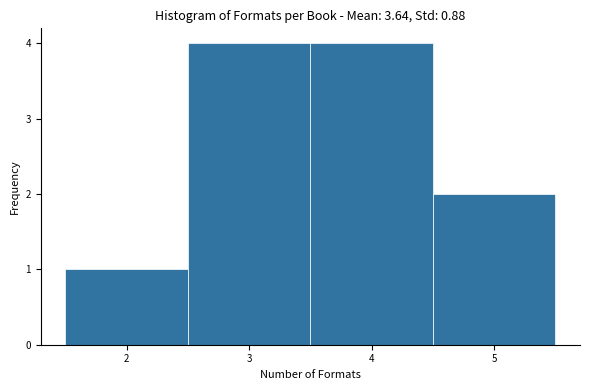

What is the height of the bar covering 2.5 to 3.5 on the x-axis? The values are not printed on the chart, so give them approximately, as read against the axis.

4